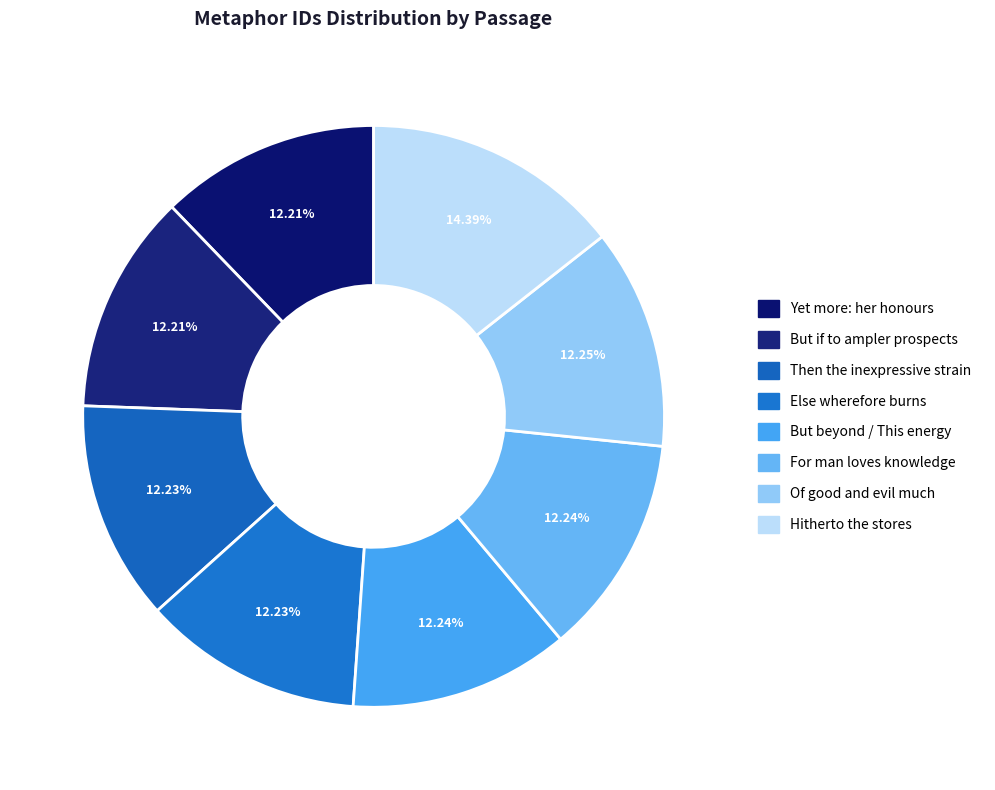

How many segments does this pie chart have?

8